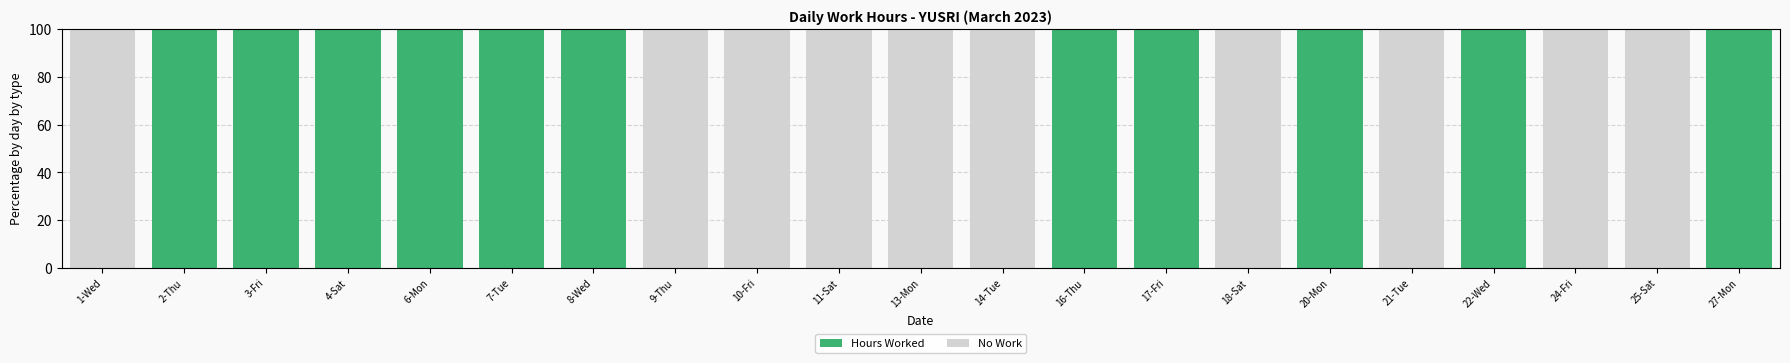

What is the total value across all series at 8-Wed?

100